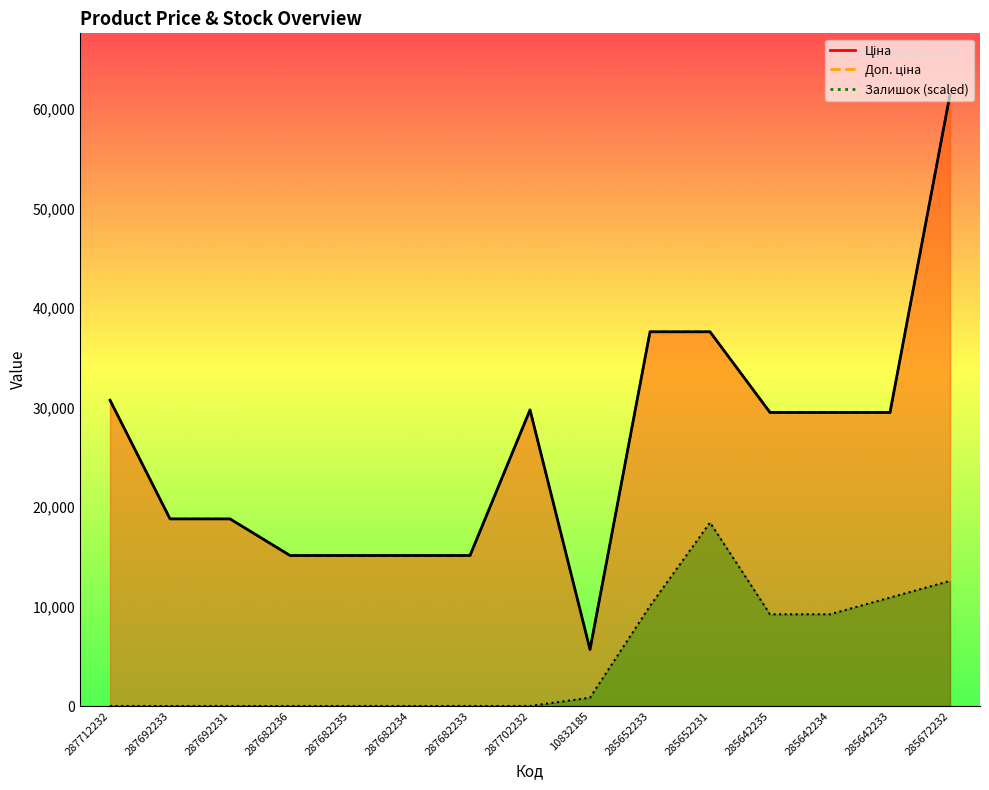

What is the label of the 13th point from the right?

287692231